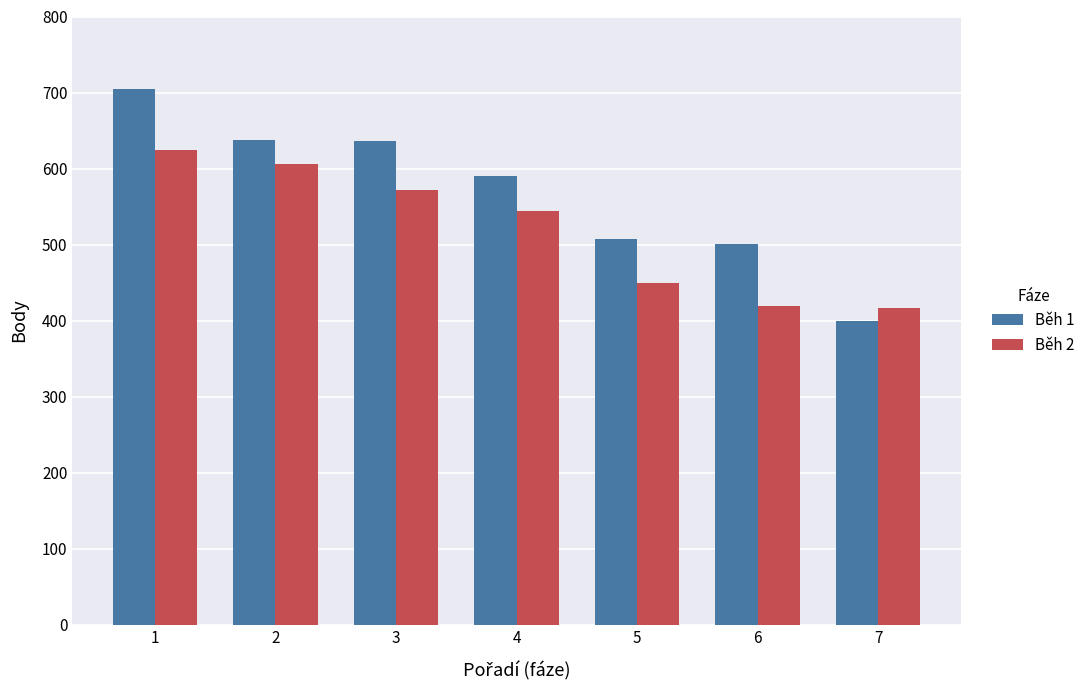

At which category does the chart reach its minimum across all series?

7